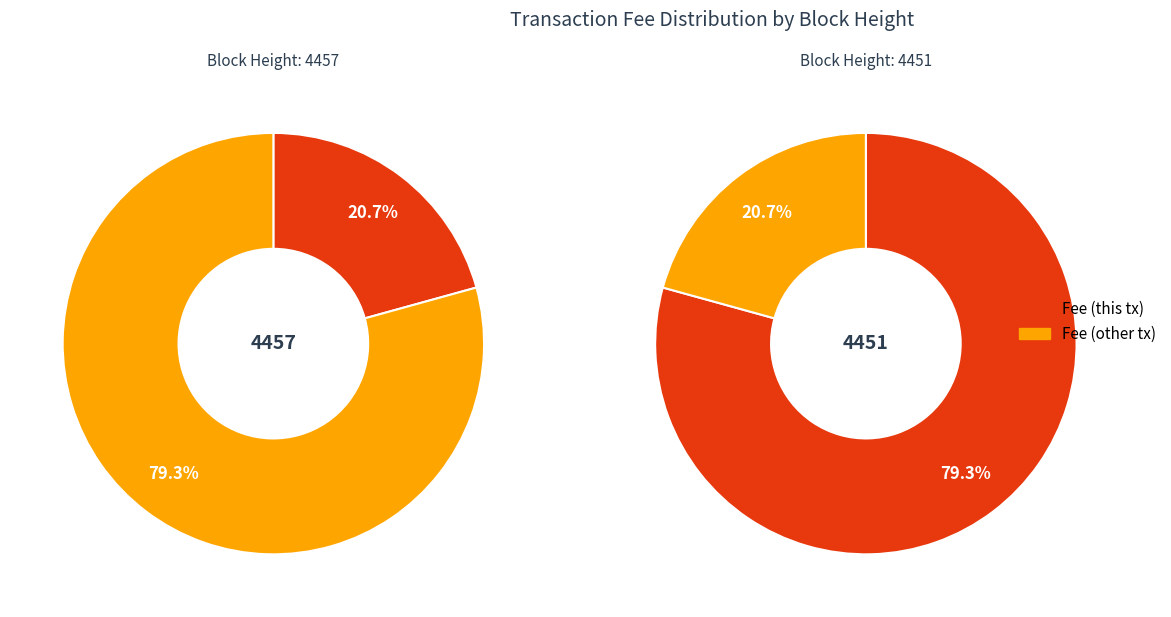

True or false: 4451 accounts for 79% of the total.

True